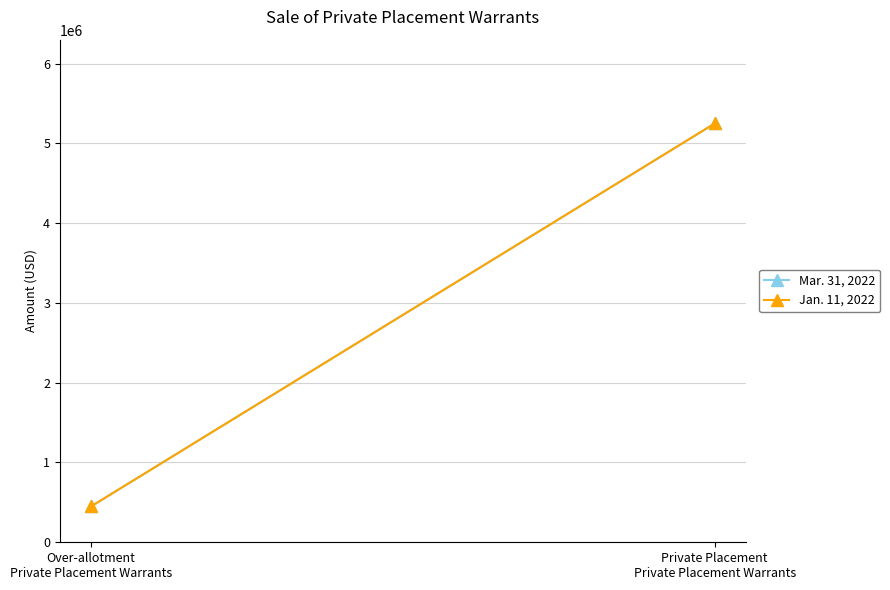

Count the Jan. 11, 2022 values in the range 450000 to 5250000.

2